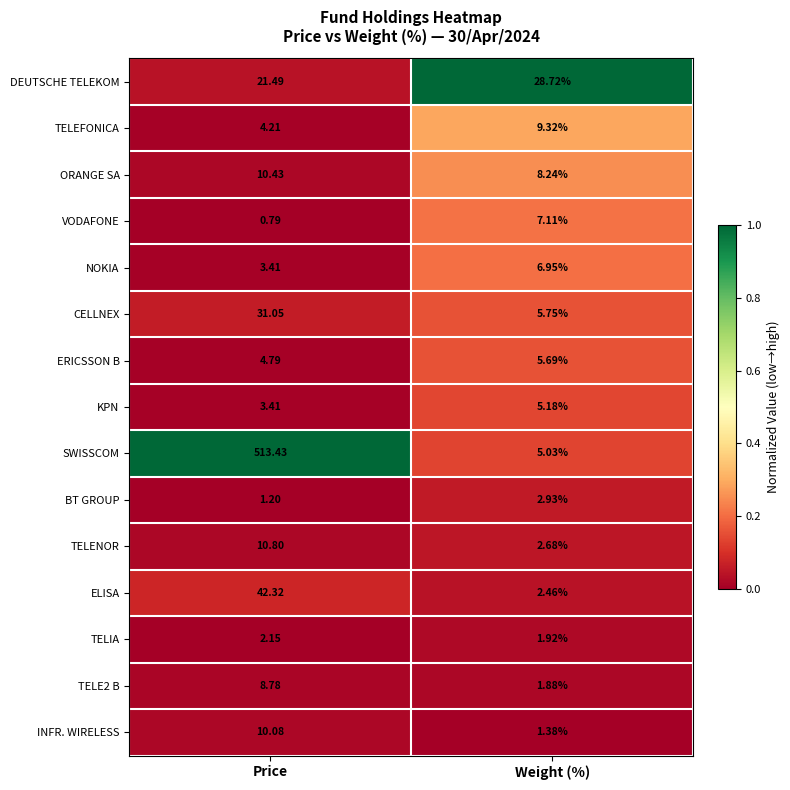

At which label is BT GROUP closest to 2?

Price